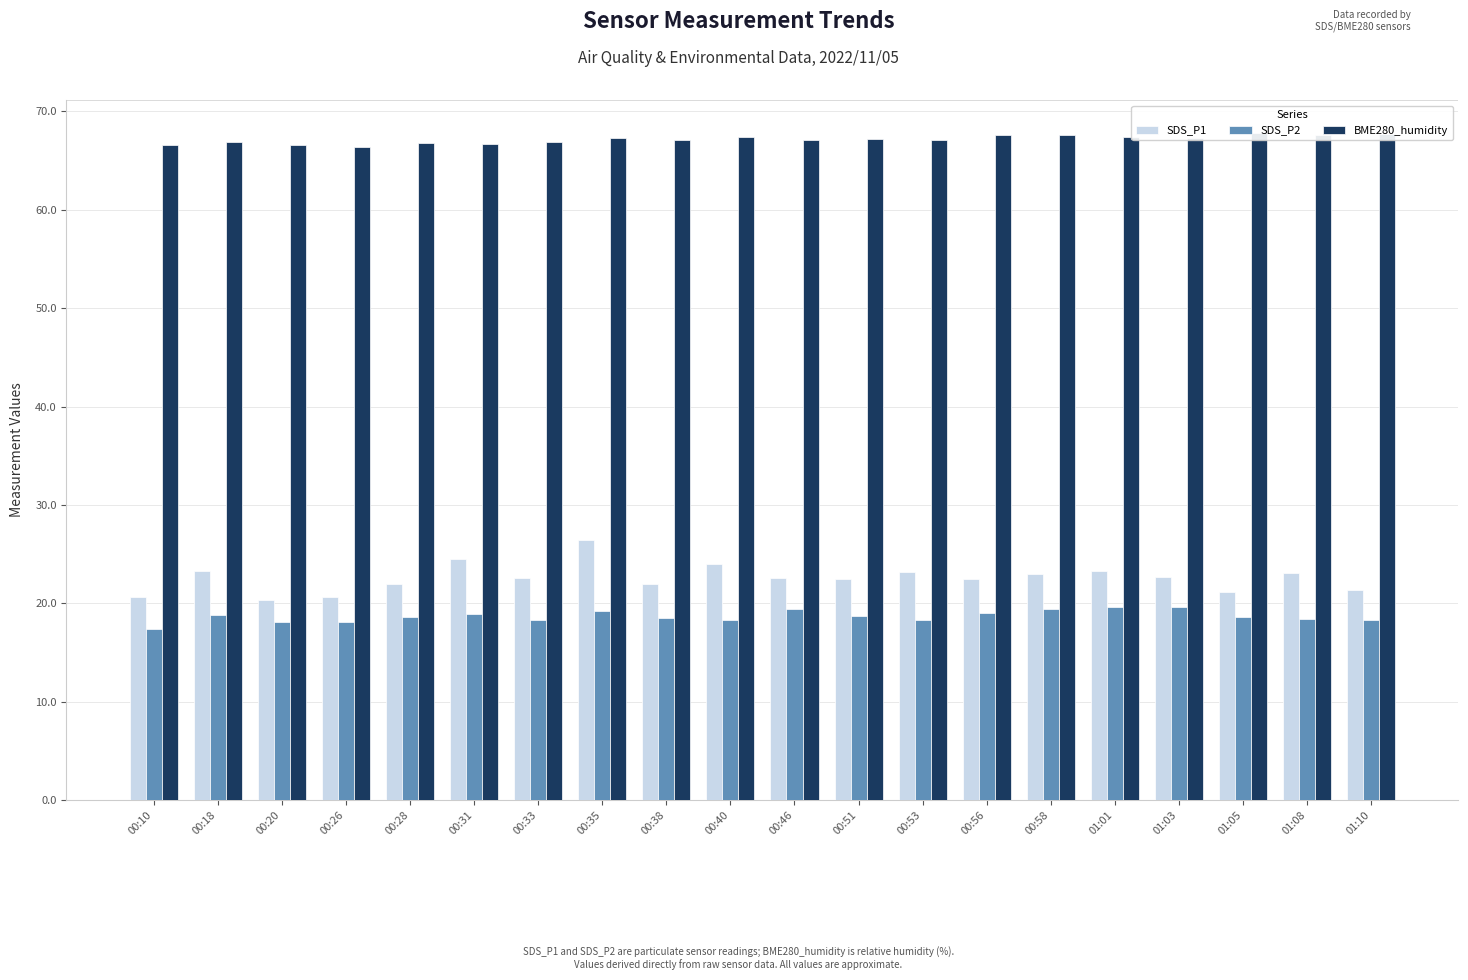

At which label is BME280_humidity closest to 67?

00:33